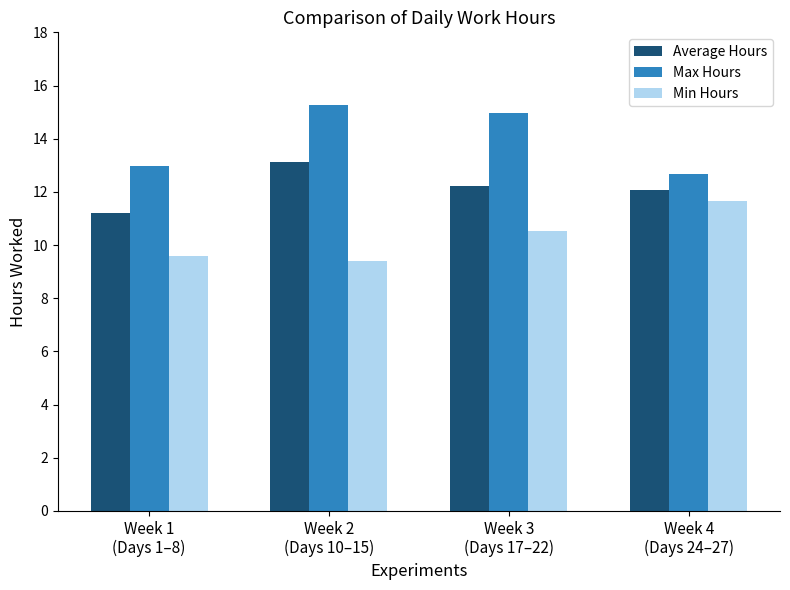

How many bars are there in total?

12